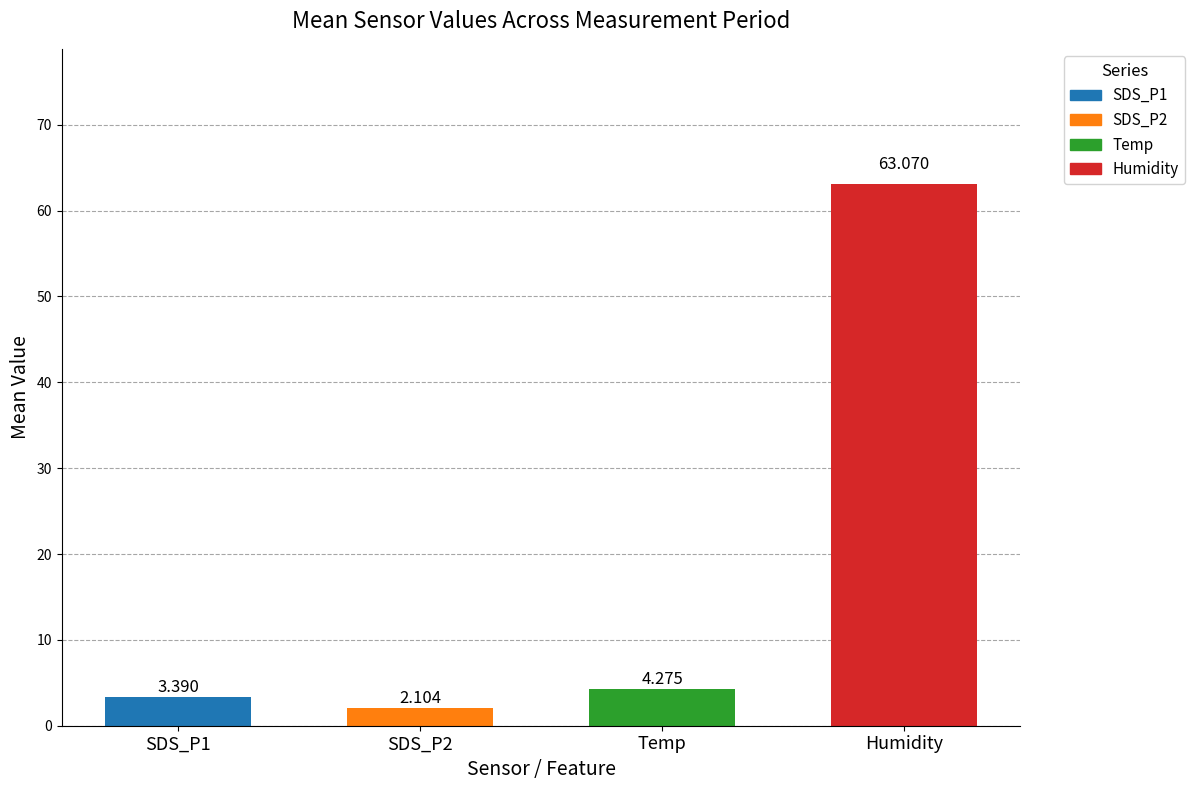

What is the label of the 1st bar from the right?

Humidity